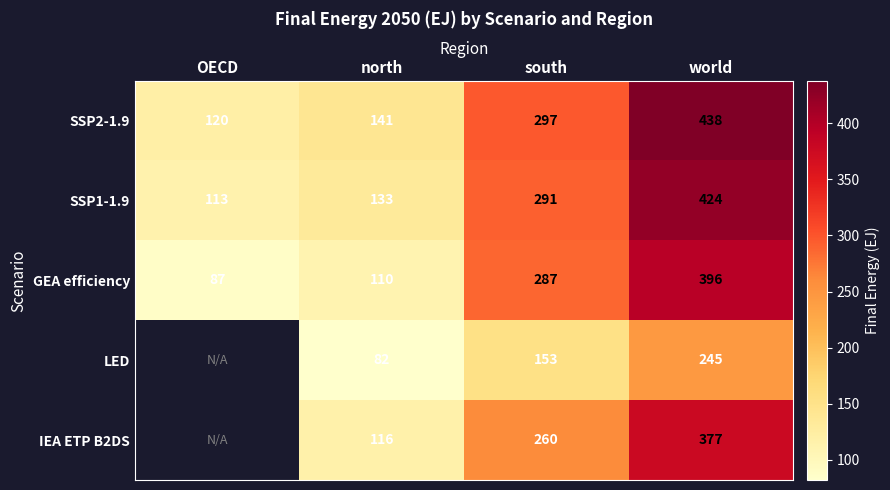

Rank the categories by GEA efficiency value from highest to lowest.

world, south, north, OECD